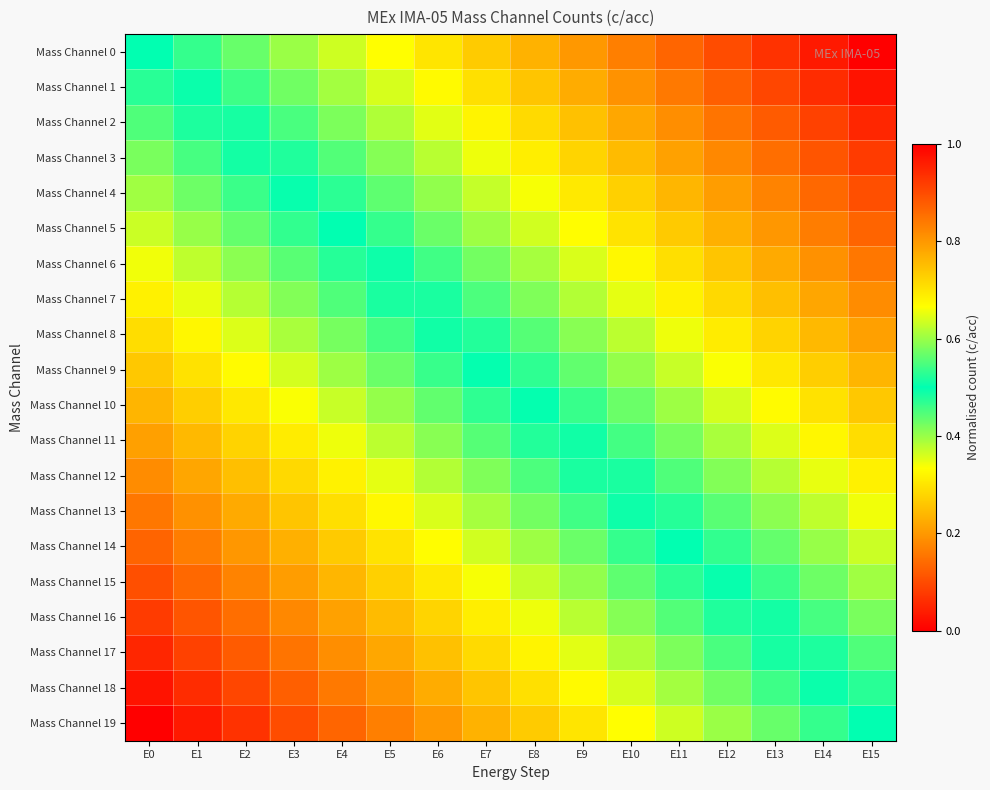

What is the greatest value displayed?

1.0